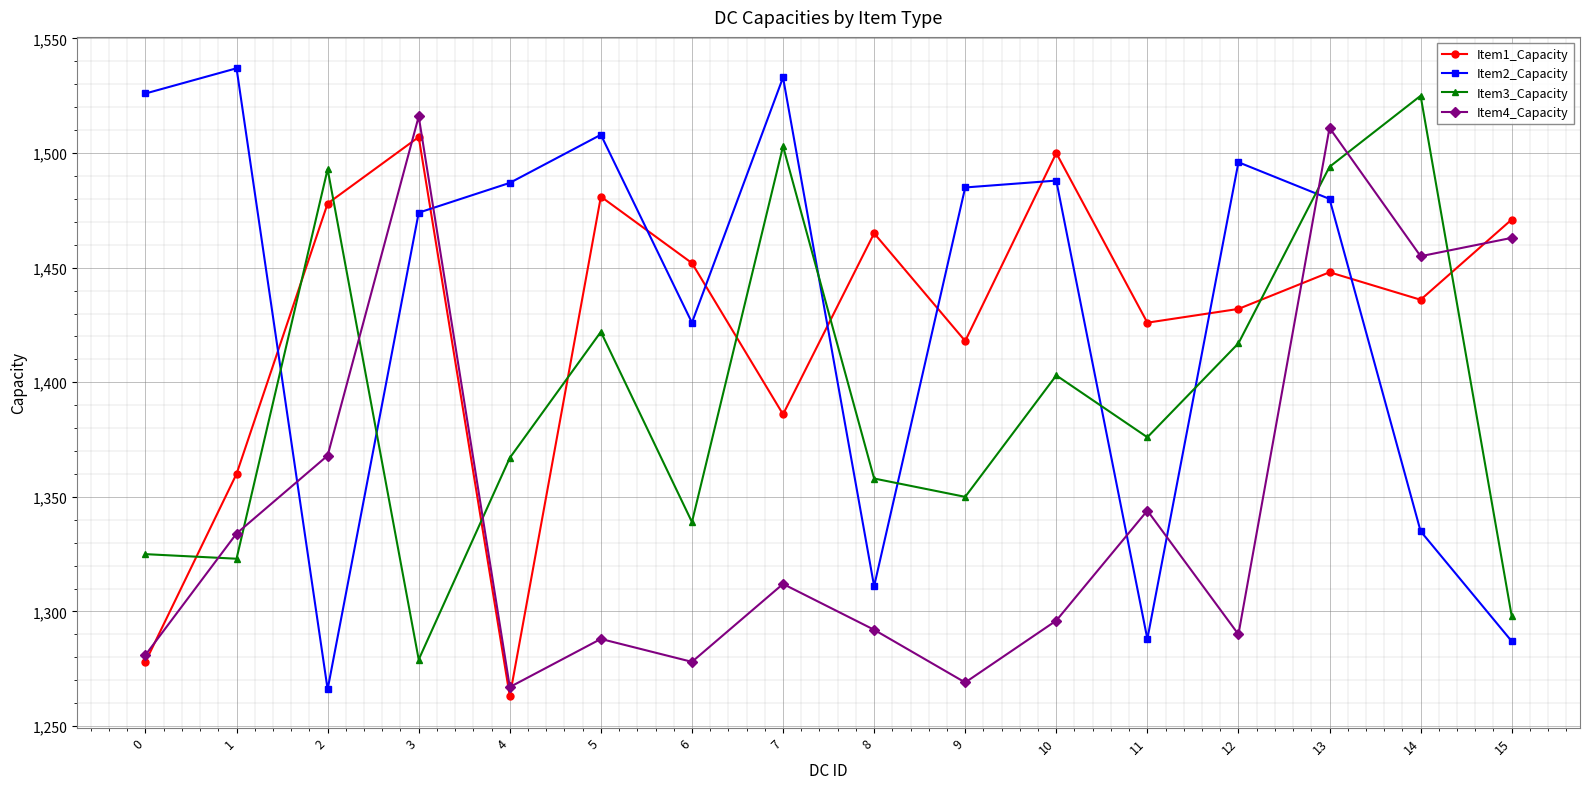

At 12, list the series in order from smallest to largest.

Item4_Capacity, Item3_Capacity, Item1_Capacity, Item2_Capacity